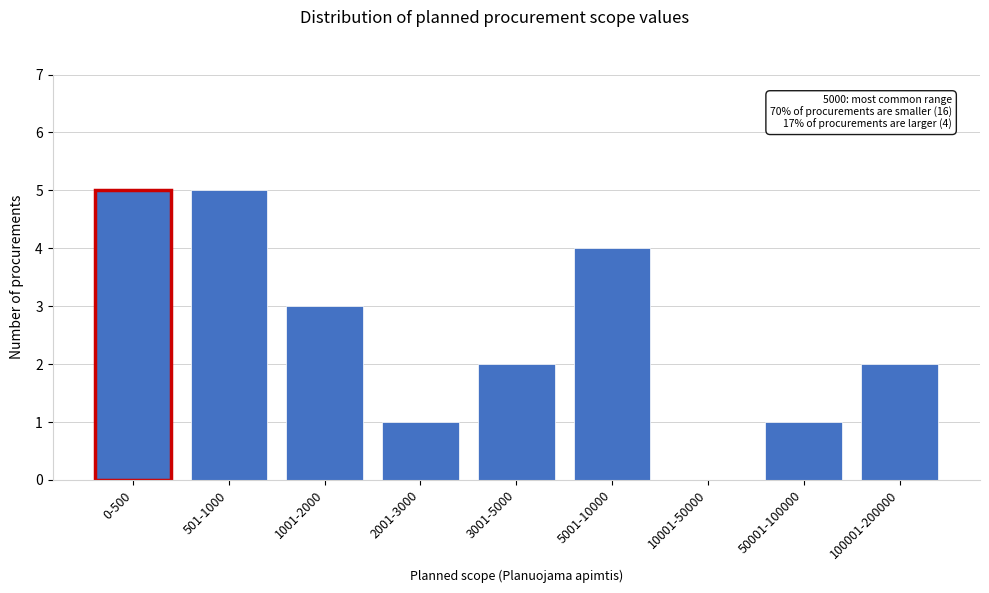

Reading right to left, transcribe all the data shown in this chart.

100001-200000=2	50001-100000=1	10001-50000=0	5001-10000=4	3001-5000=2	2001-3000=1	1001-2000=3	501-1000=5	0-500=5